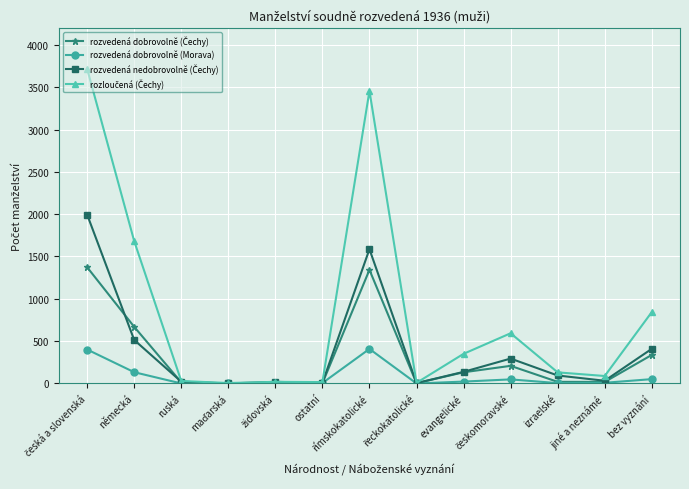

At how many categories does at least one series exceed 785?

4